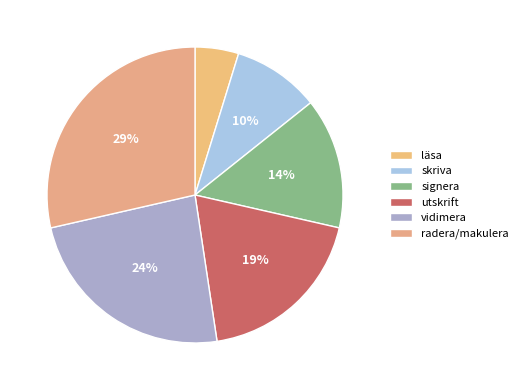

Is it true that skriva is 1% of the pie?

False